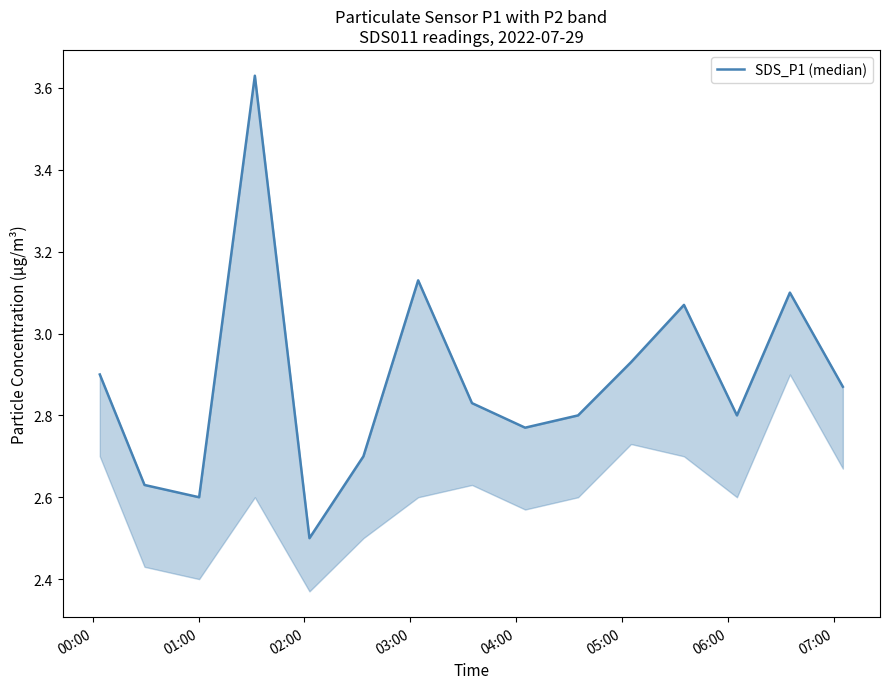

Reading left to right, what are all the values shown in this chart?

2.9	2.6	2.6	3.6	2.5	2.7	3.1	2.8	2.8	2.8	2.9	3.1	2.8	3.1	2.9